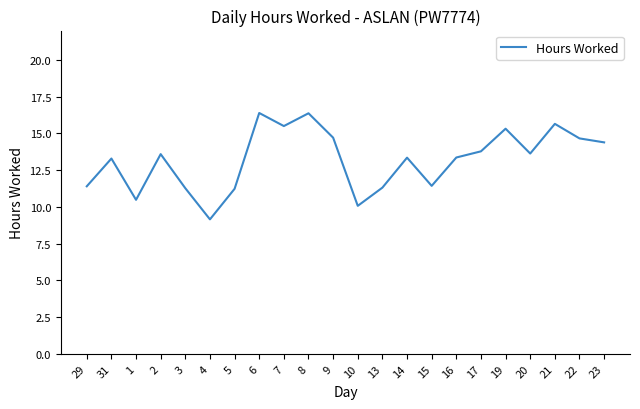

How many lines are shown in the chart?

1